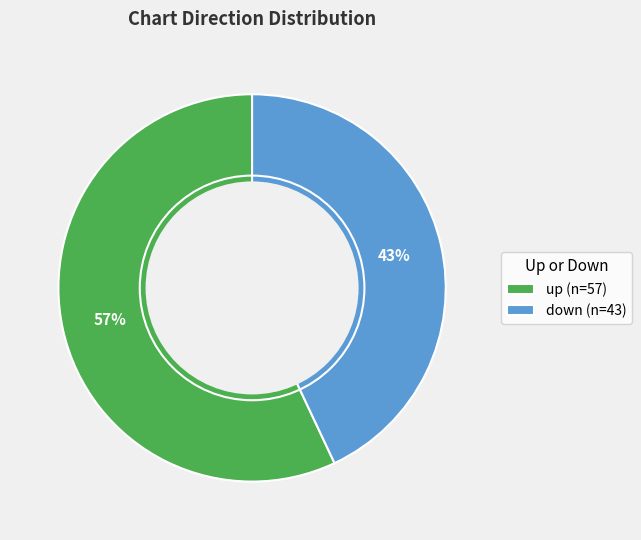

Which has a higher value, up or down?

up